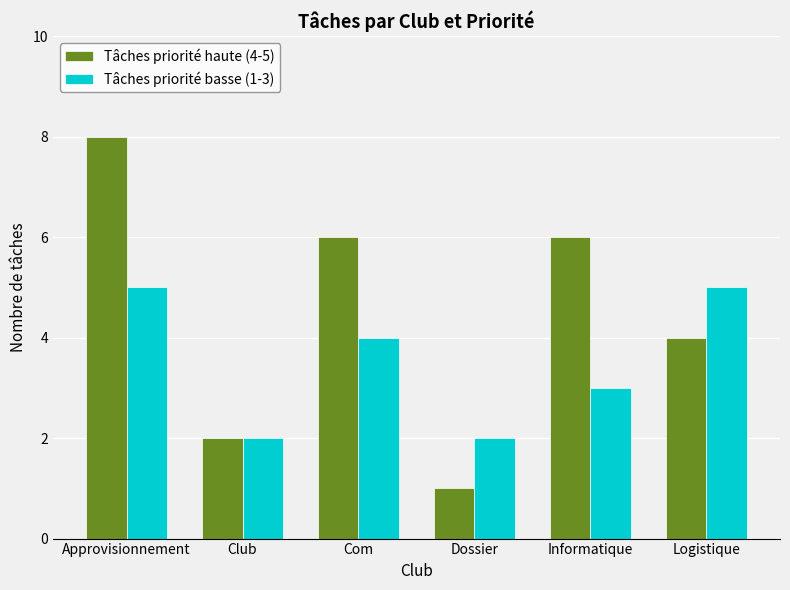

The value of Tâches priorité basse (1-3) at Club is 2. True or false?

True